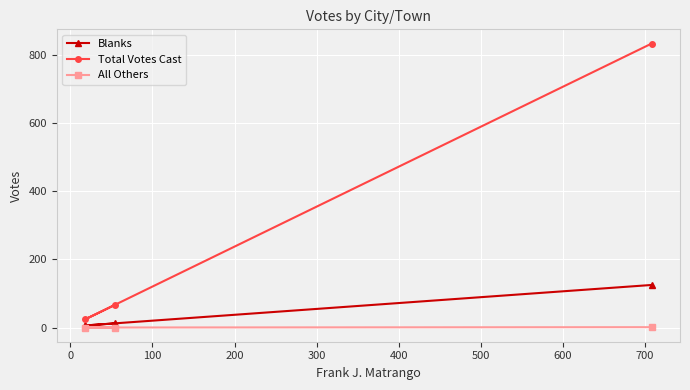

List the series in order of their overall mean, highest first.

Total Votes Cast, Blanks, All Others